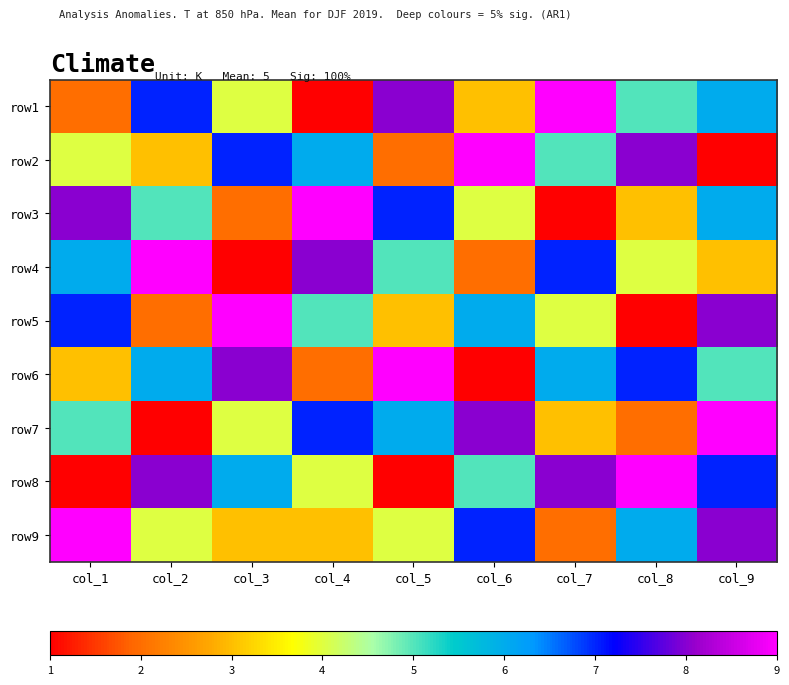

Reading left to right, what are all the values shown in this chart?

row1: col_1=2	col_2=7	col_3=4	col_4=1	col_5=8	col_6=3	col_7=9	col_8=5	col_9=6
row2: col_1=4	col_2=3	col_3=7	col_4=6	col_5=2	col_6=9	col_7=5	col_8=8	col_9=1
row3: col_1=8	col_2=5	col_3=2	col_4=9	col_5=7	col_6=4	col_7=1	col_8=3	col_9=6
row4: col_1=6	col_2=9	col_3=1	col_4=8	col_5=5	col_6=2	col_7=7	col_8=4	col_9=3
row5: col_1=7	col_2=2	col_3=9	col_4=5	col_5=3	col_6=6	col_7=4	col_8=1	col_9=8
row6: col_1=3	col_2=6	col_3=8	col_4=2	col_5=9	col_6=1	col_7=6	col_8=7	col_9=5
row7: col_1=5	col_2=1	col_3=4	col_4=7	col_5=6	col_6=8	col_7=3	col_8=2	col_9=9
row8: col_1=1	col_2=8	col_3=6	col_4=4	col_5=1	col_6=5	col_7=8	col_8=9	col_9=7
row9: col_1=9	col_2=4	col_3=3	col_4=3	col_5=4	col_6=7	col_7=2	col_8=6	col_9=8